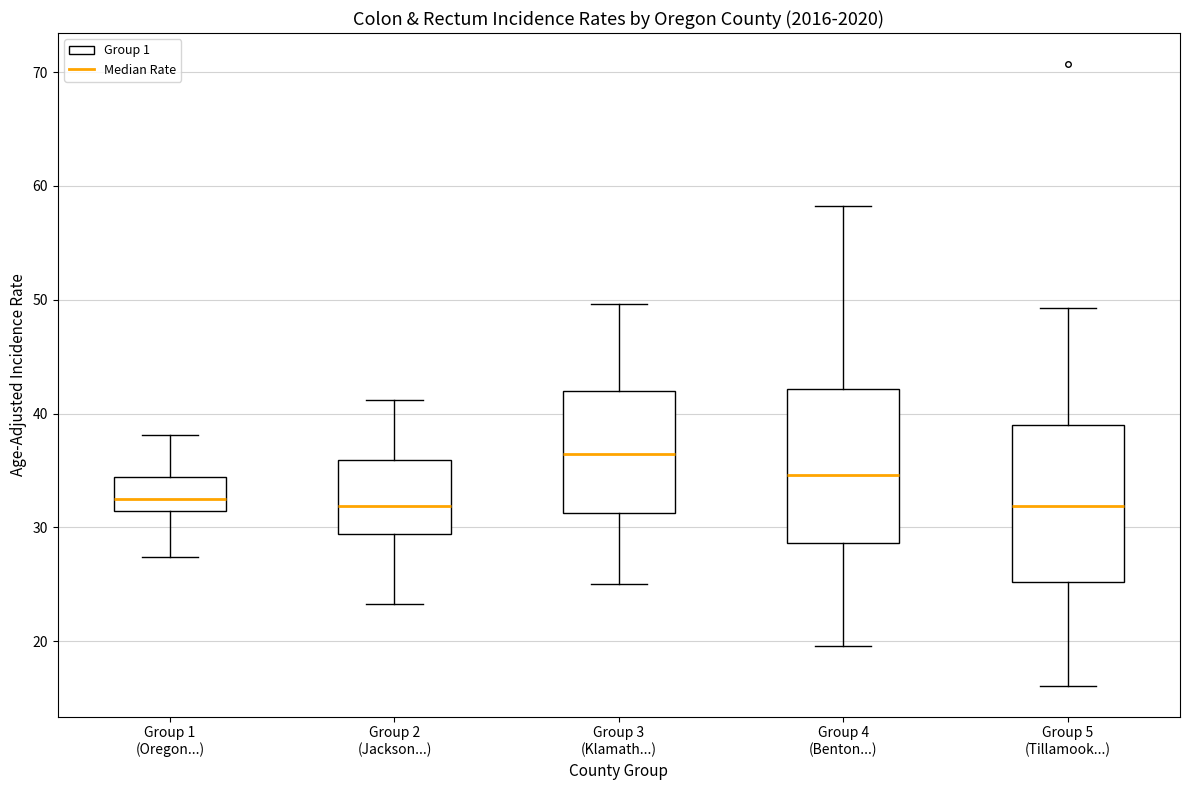

Where does the lower whisker of the box for Group 2 (Jackson...) end on the y-axis? The values are not printed on the chart, so give them approximately, as read against the axis.

23